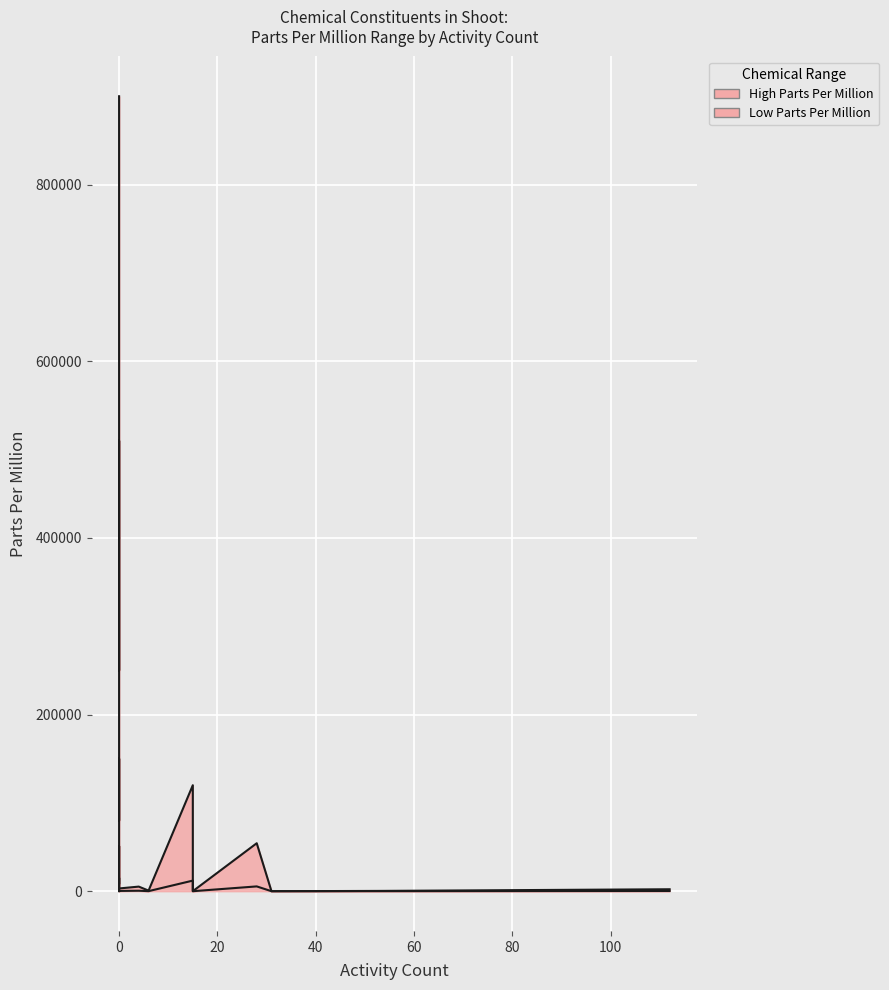

What is the value of the Low Parts Per Million point at the 10th from the left?

310.0